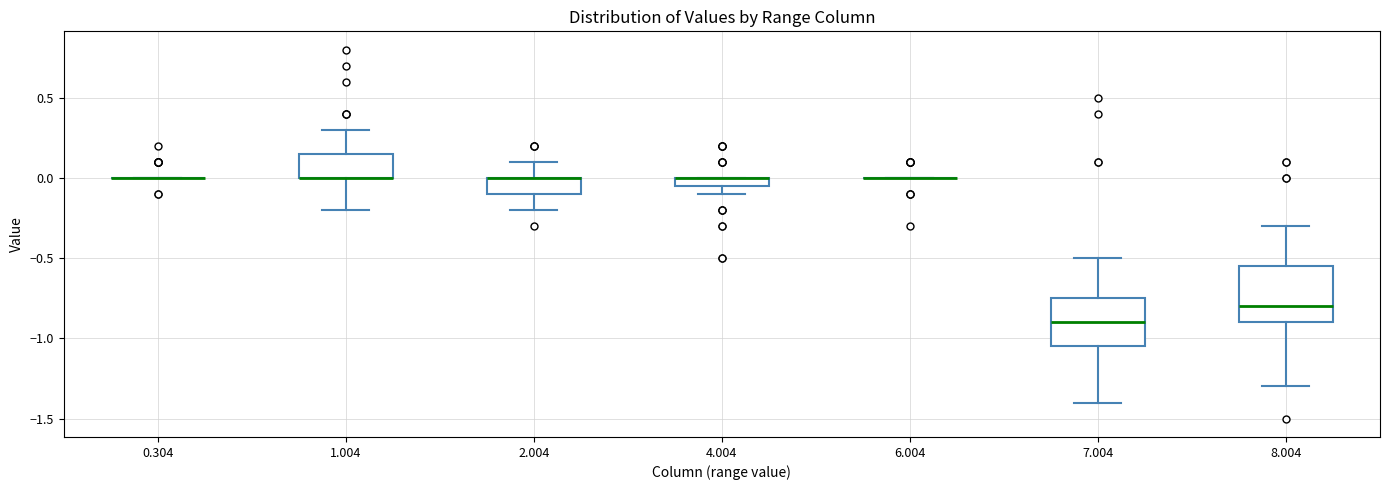

Where does the upper whisker of the box at x = 1.004 end on the y-axis? The values are not printed on the chart, so give them approximately, as read against the axis.

0.30